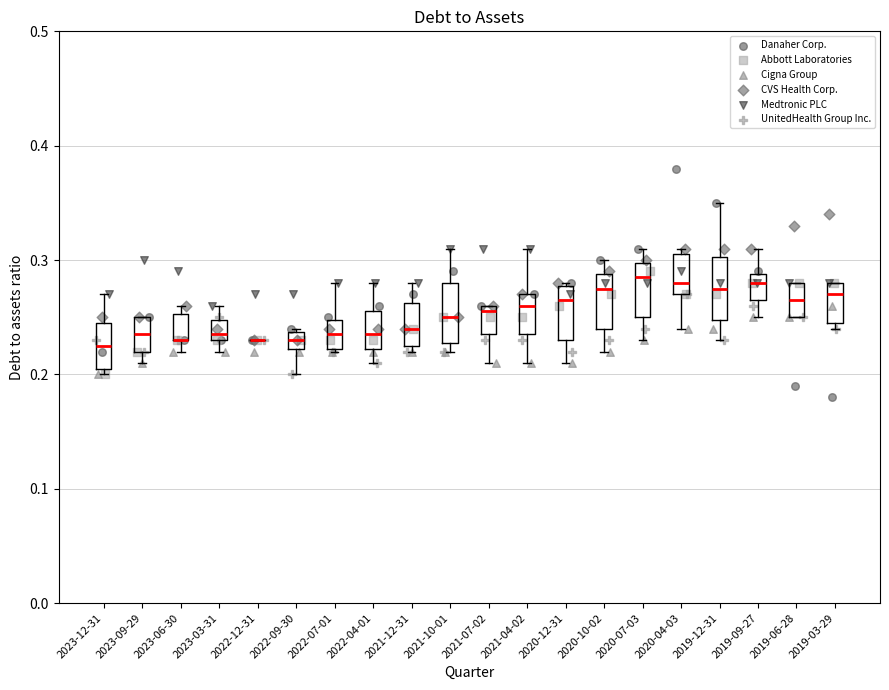

Which series has the largest Y range (max minus min)?

Danaher Corp.